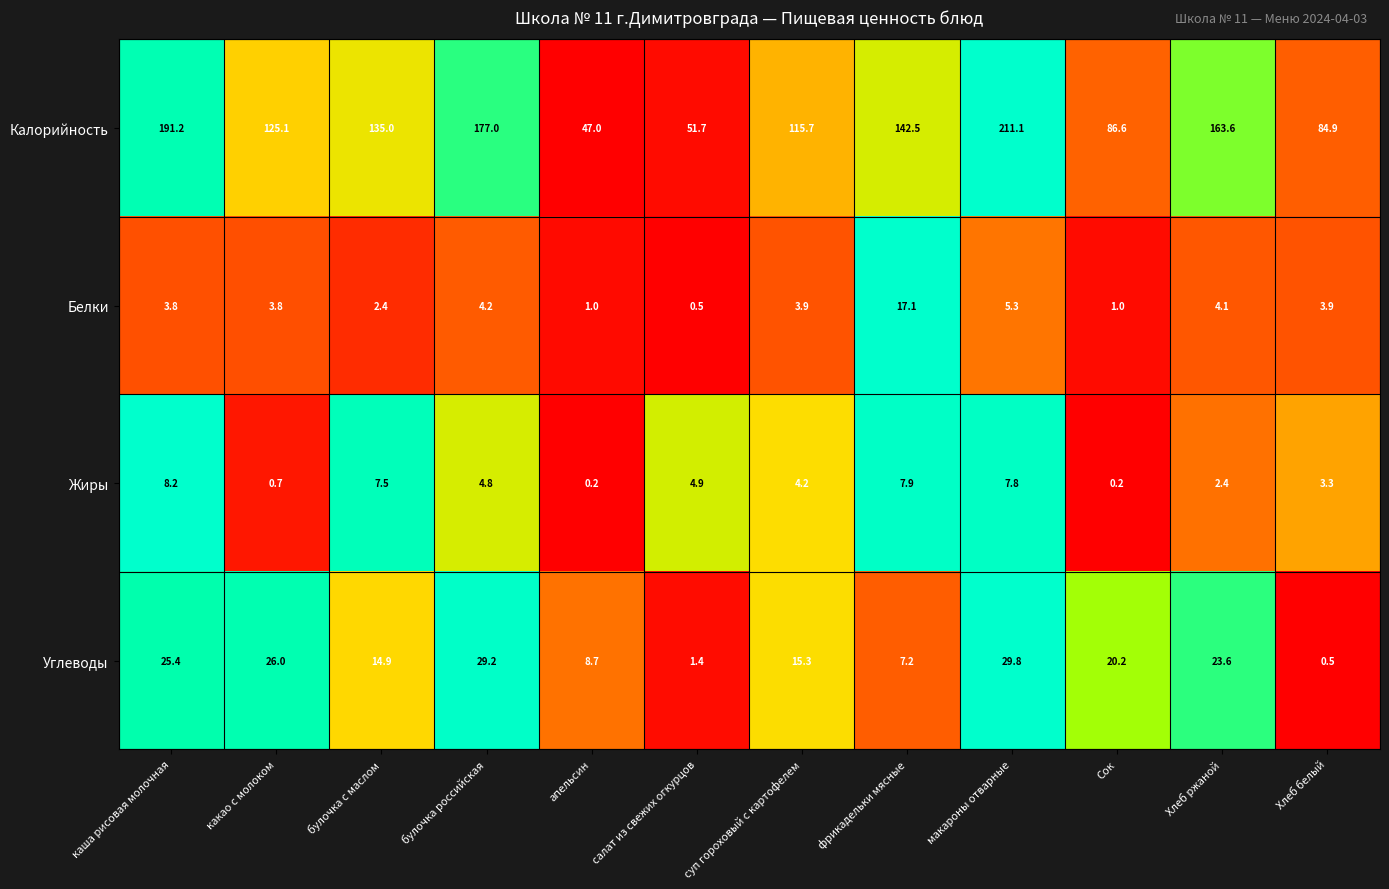

Rank the series by their maximum value, from lowest to highest.

Жиры, Белки, Углеводы, Калорийность